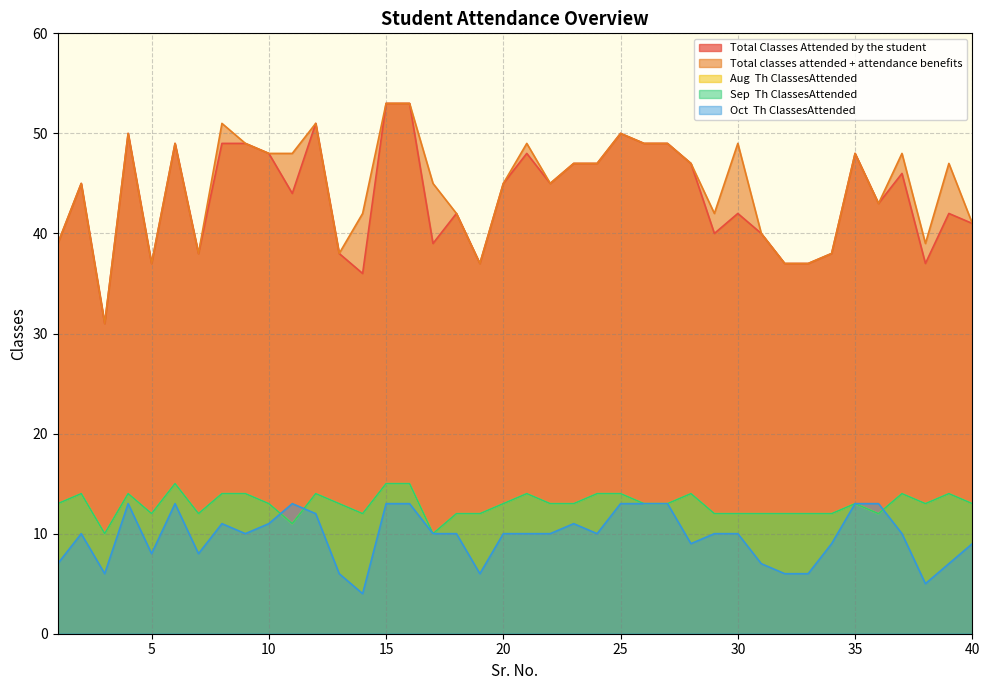

Which has a higher value, 28 or 39?

28